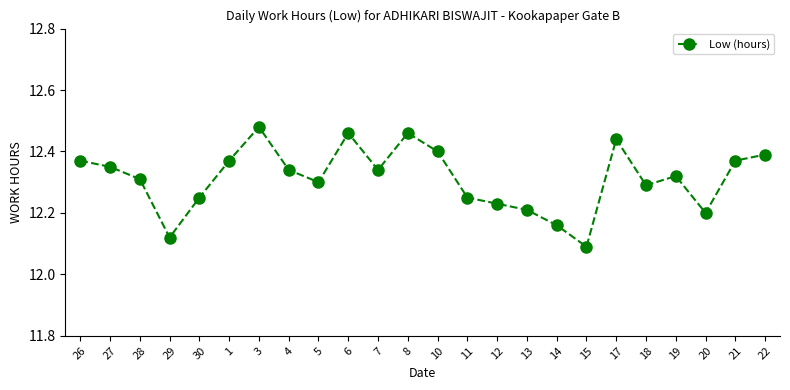

Which category has the lowest value across all series?

15